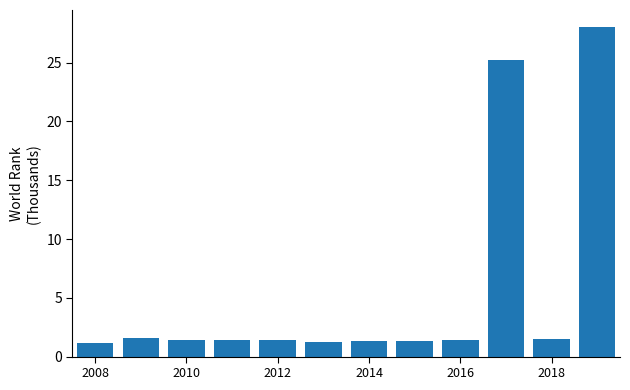

What is the maximum value shown in the chart?

28.1